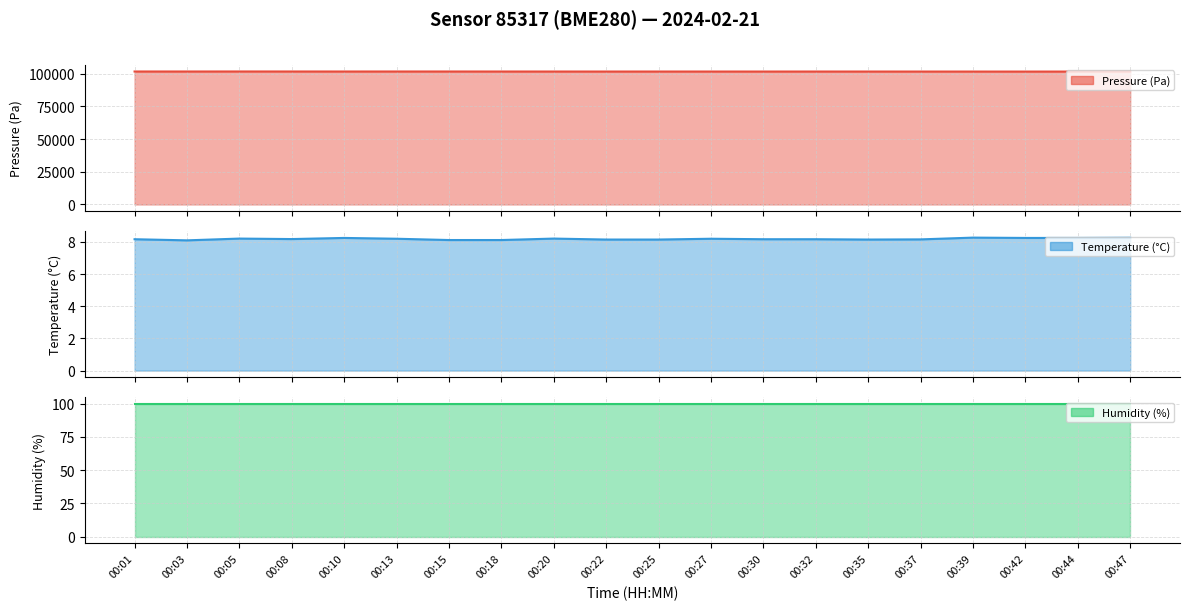

Between 00:01 and 00:18, which is larger?

00:01